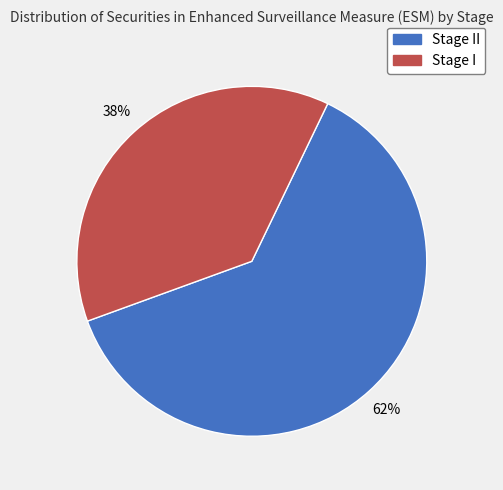

Is there a majority slice in this chart?

Yes